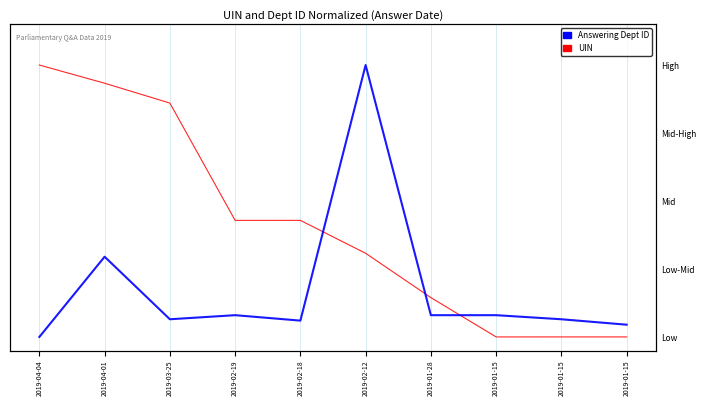

Rank the series at 2019-02-18 from highest to lowest value.

UIN, Answering Dept ID